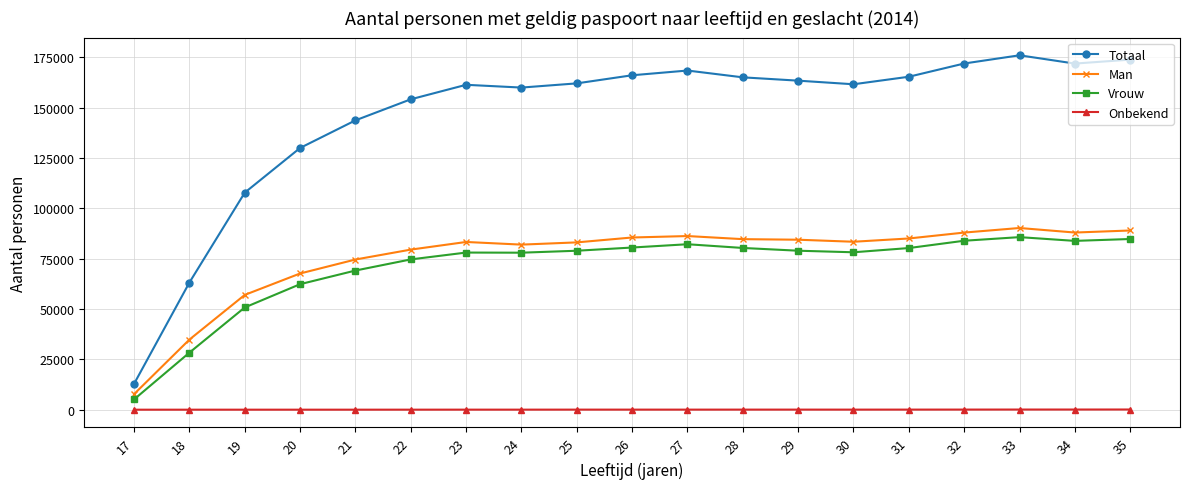

What is the total value across all series at 30?

323074